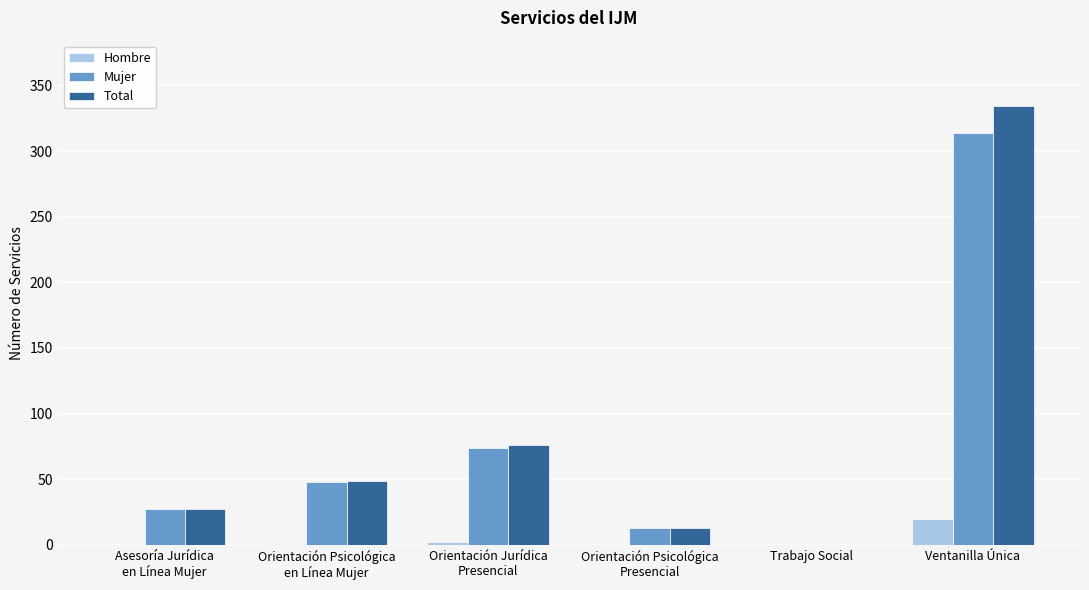

How many series are shown in this chart?

3